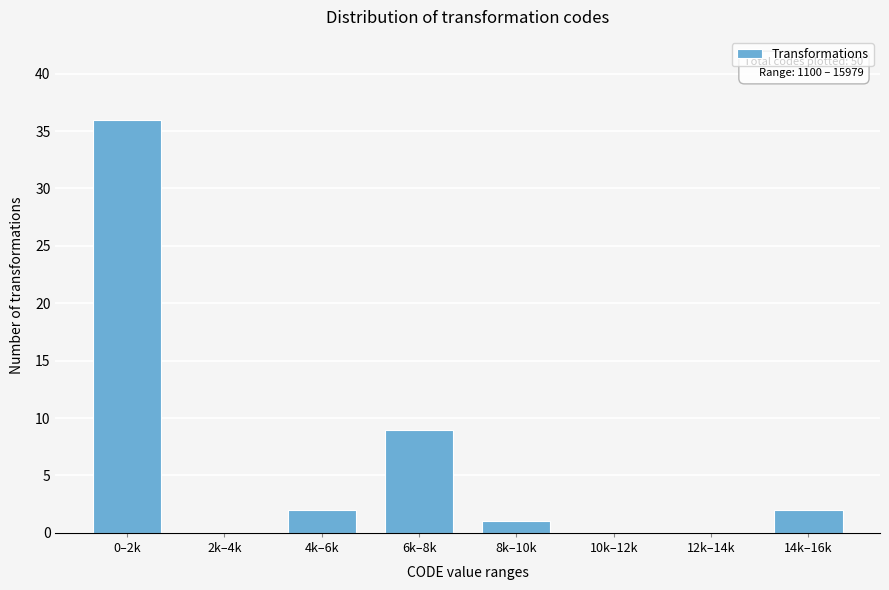

Reading left to right, extract all data points from this chart.

0–2k=36	2k–4k=0	4k–6k=2	6k–8k=9	8k–10k=1	10k–12k=0	12k–14k=0	14k–16k=2